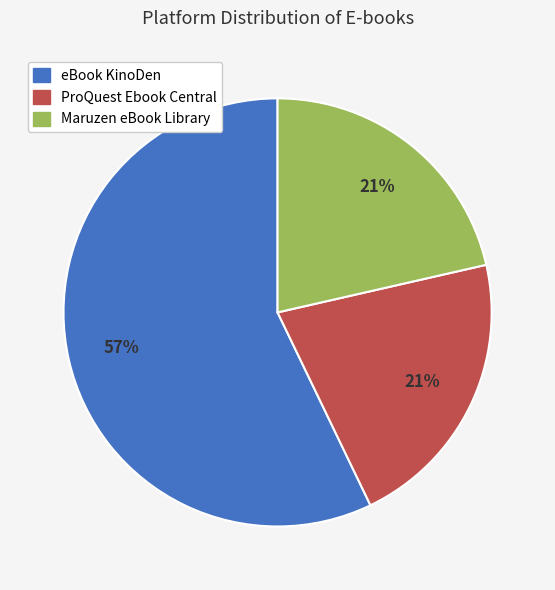

Is it true that ProQuest Ebook Central is 27% of the pie?

False